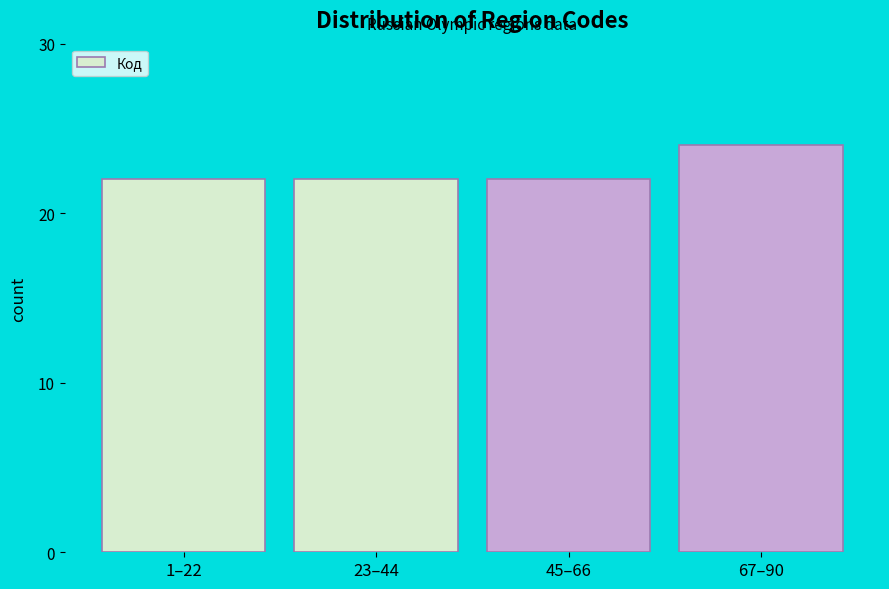

Reading left to right, what are all the values shown in this chart?

22	22	22	24